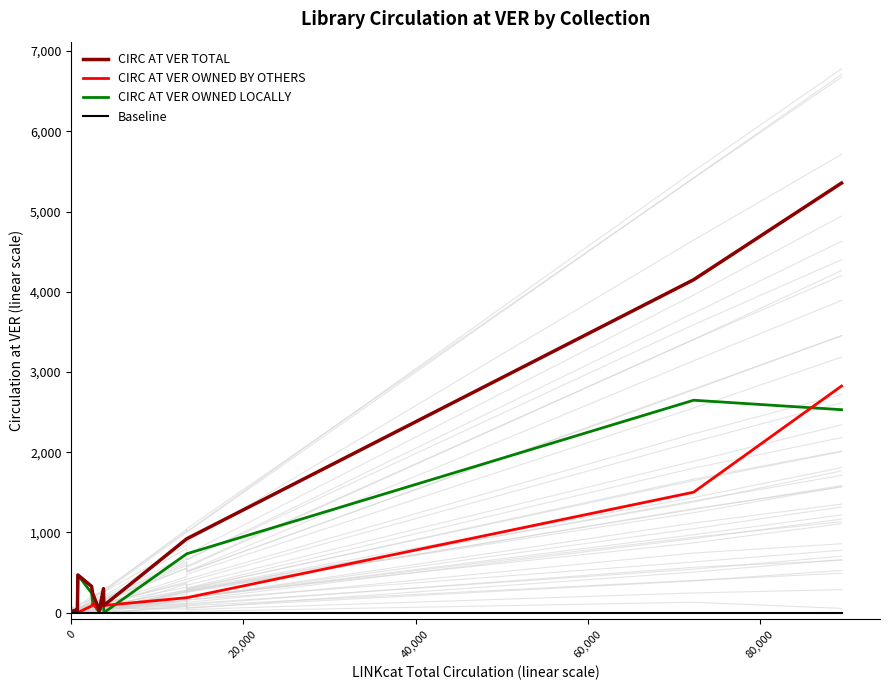

How many lines are shown in the chart?

4